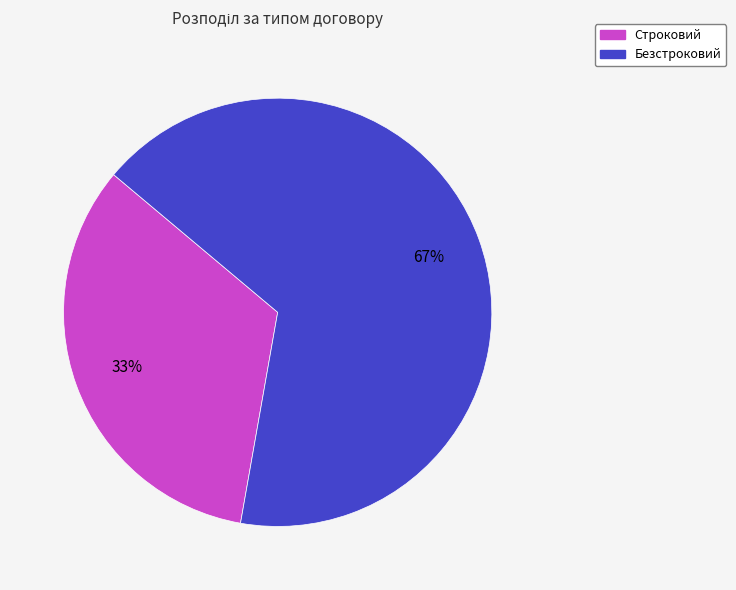

What is the ratio of the value at Безстроковий to the value at Строковий?

2.0